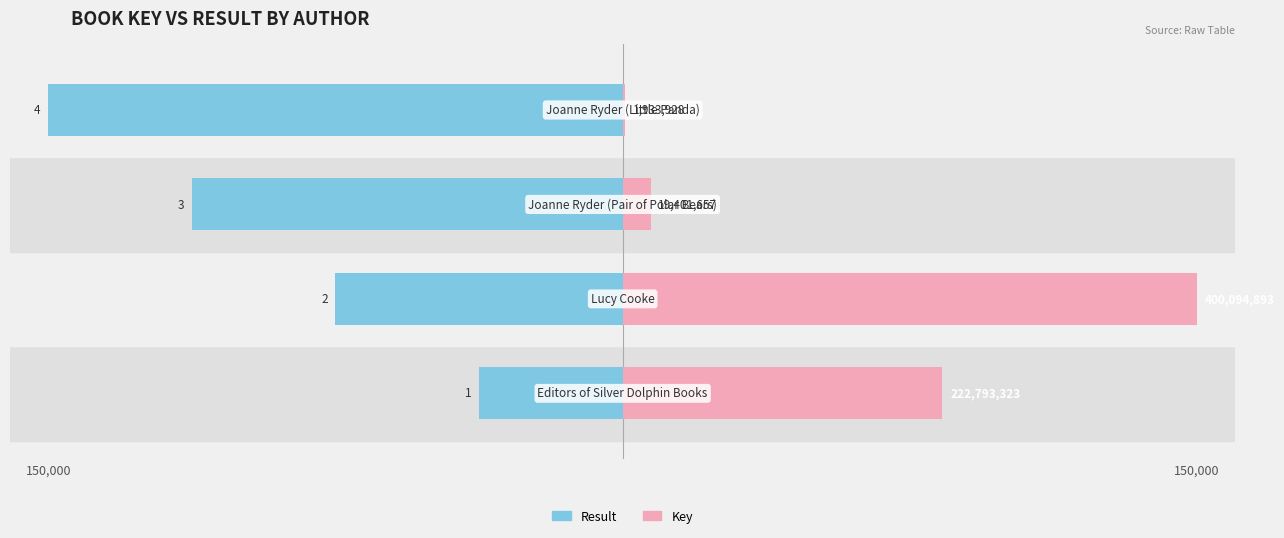

Which series has the largest total across all categories?

Key